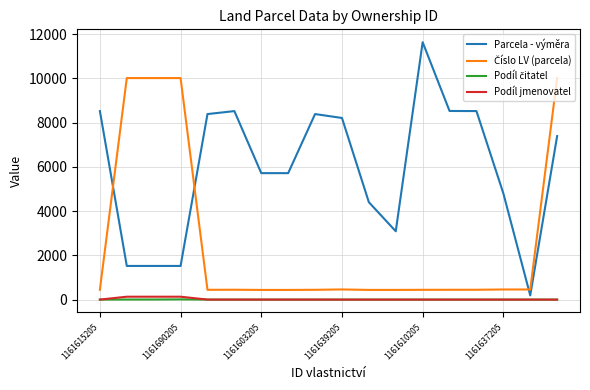

Which series has the widest spread of values?

Parcela - výměra